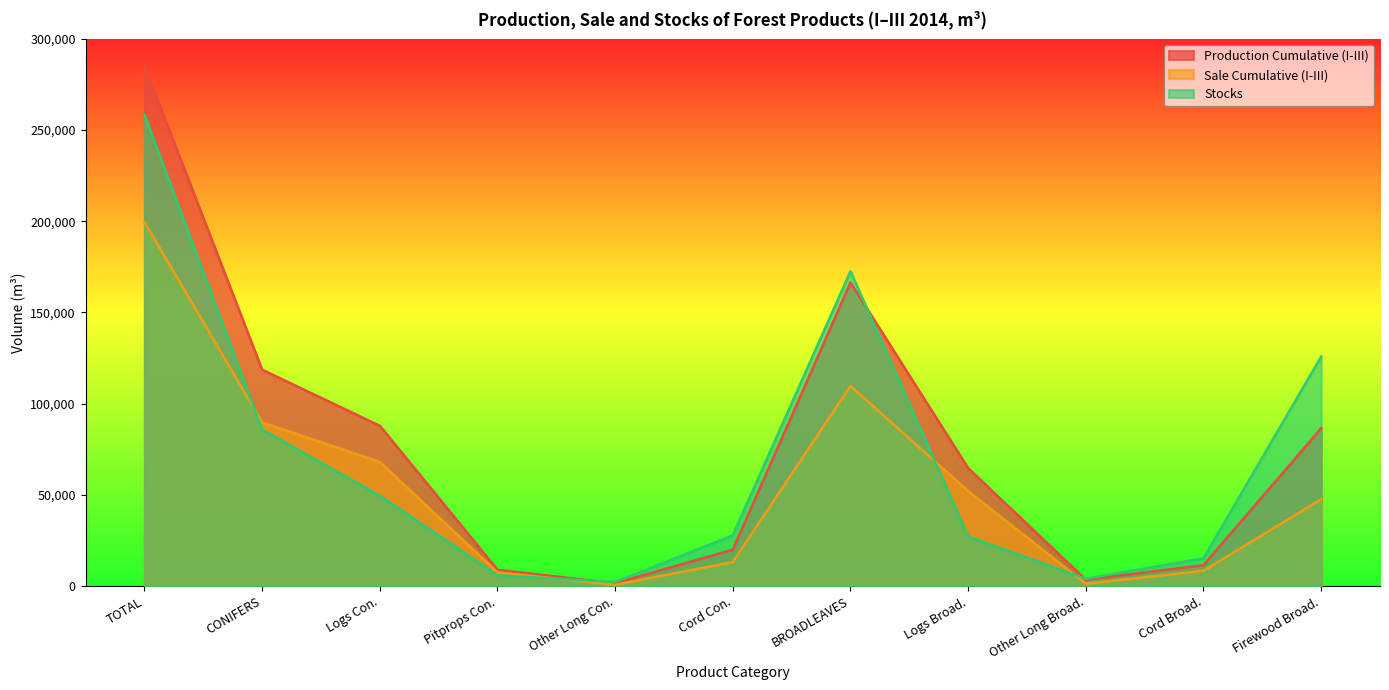

At which label does Stocks reach its peak?

TOTAL